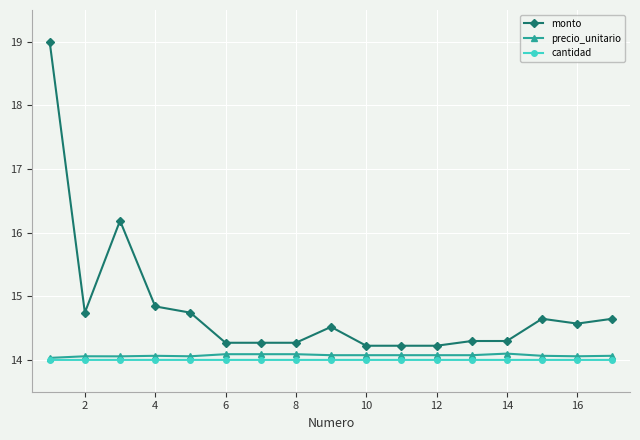

What are all the series names shown in the legend?

monto, precio_unitario, cantidad